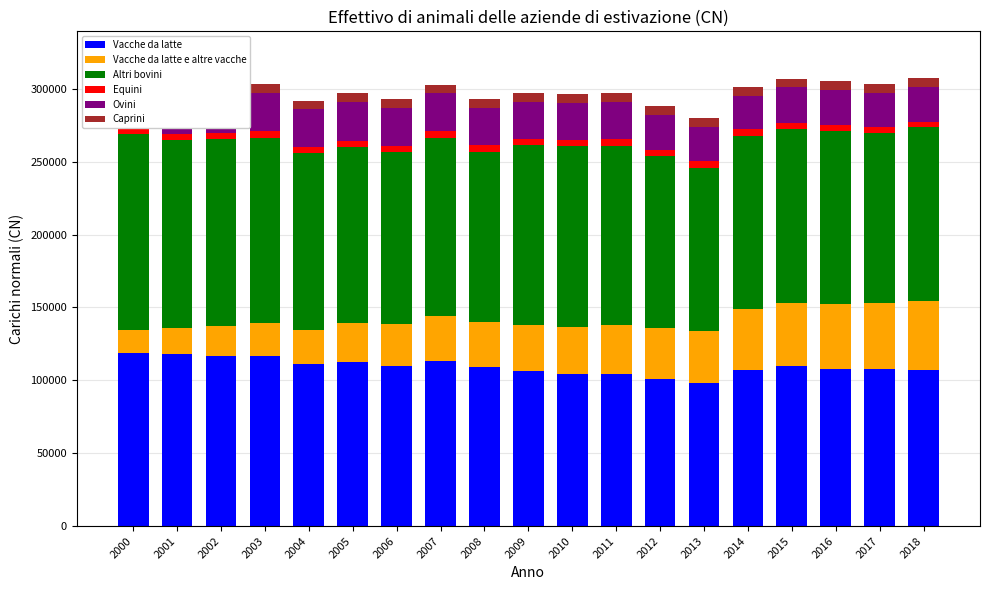

How many distinct data groups are displayed?

6